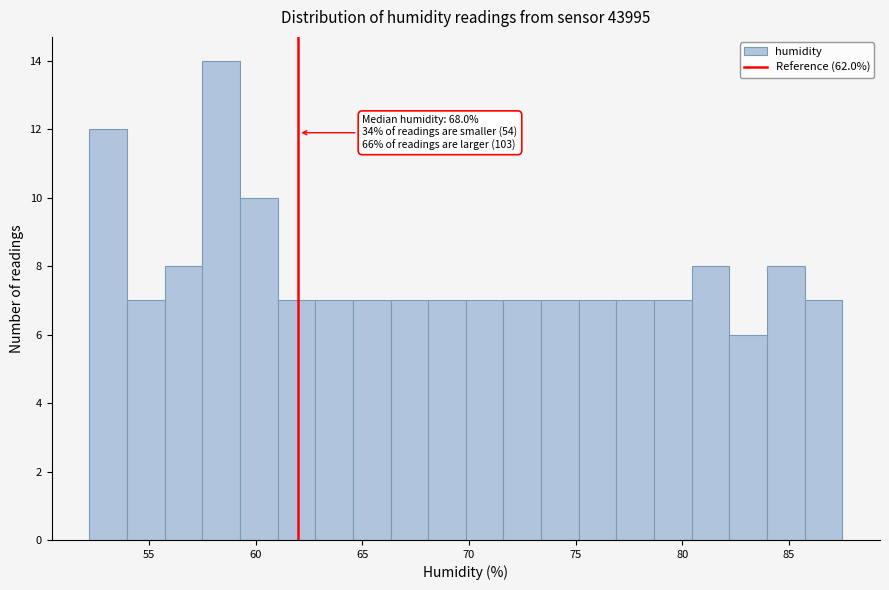

Read against the x-axis, roughly where is the centre of the tallest bar?

58.5